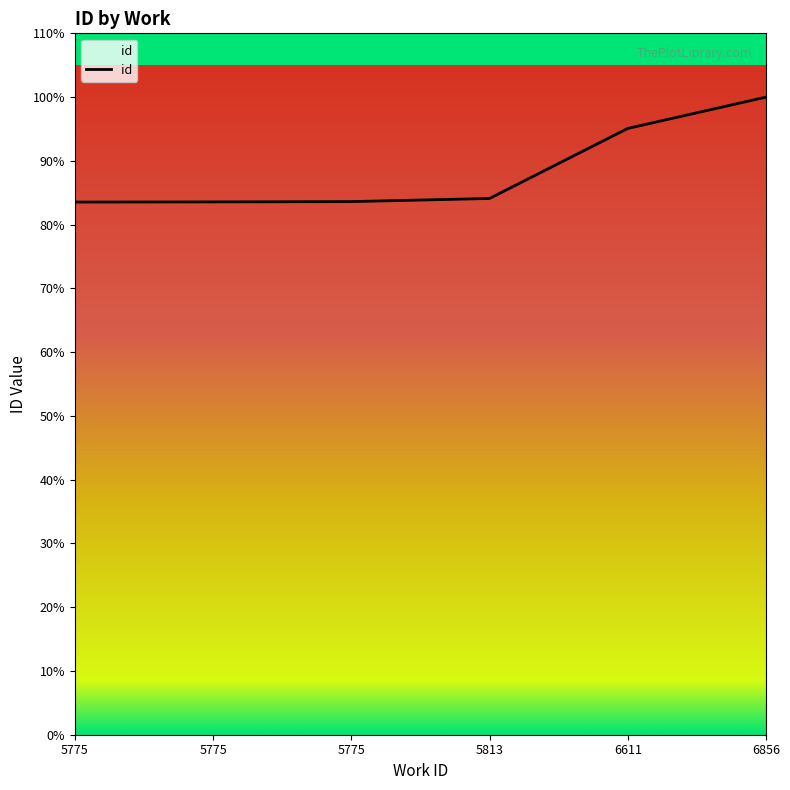

Does the chart have visible grid lines?

No